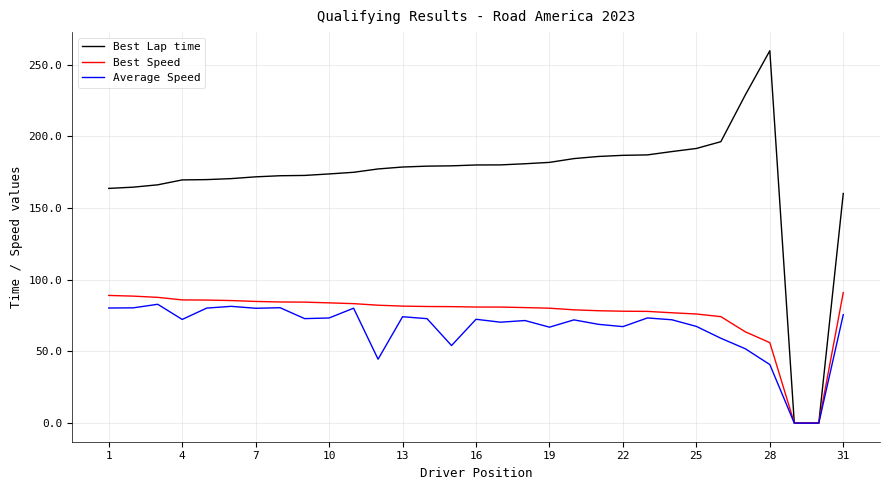

Which series has the largest total across all categories?

Best Lap time